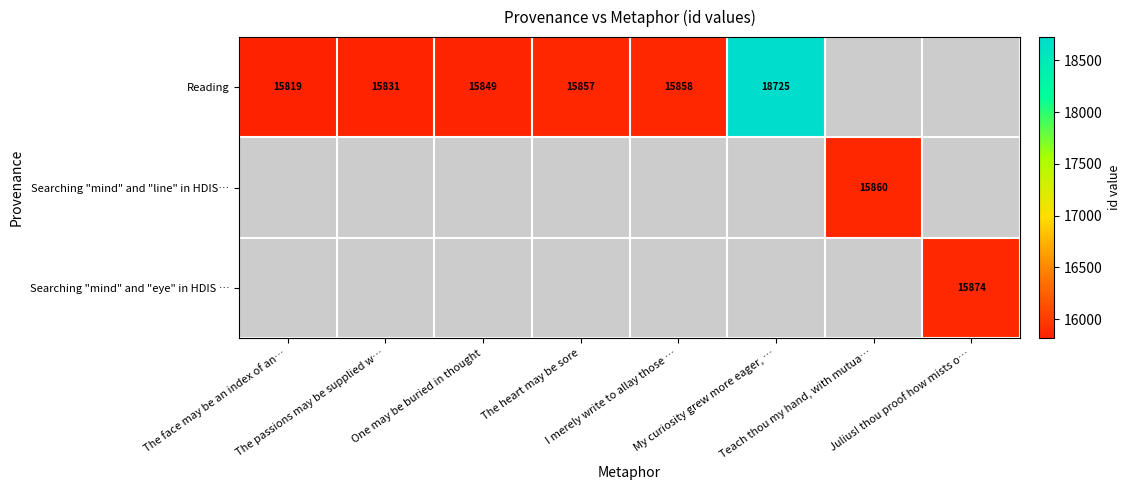

Is it true that Searching "mind" and "eye" in HDIS … equals 15874.0 at Julius! thou proof how mists o…?

True